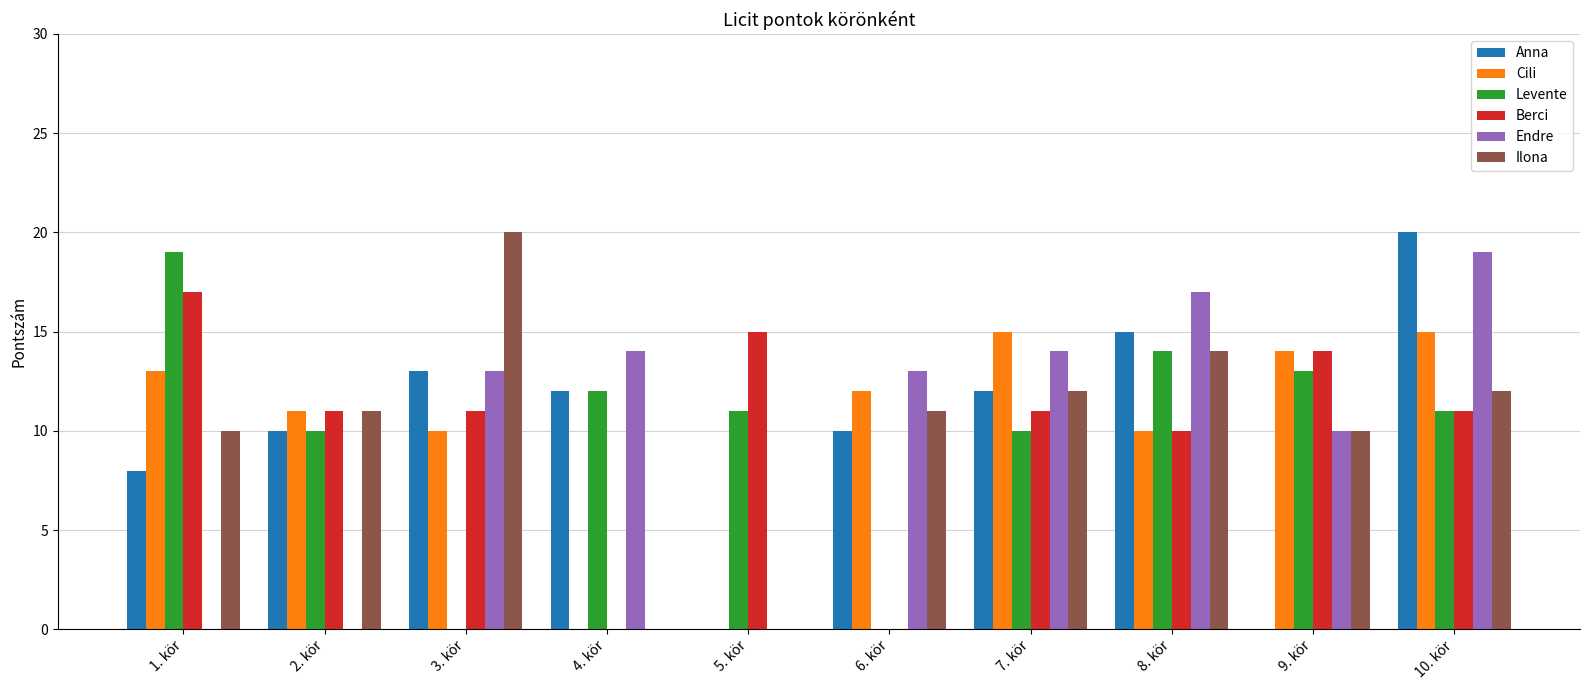

True or false: Berci has a value of 23 at 1. kör.

False